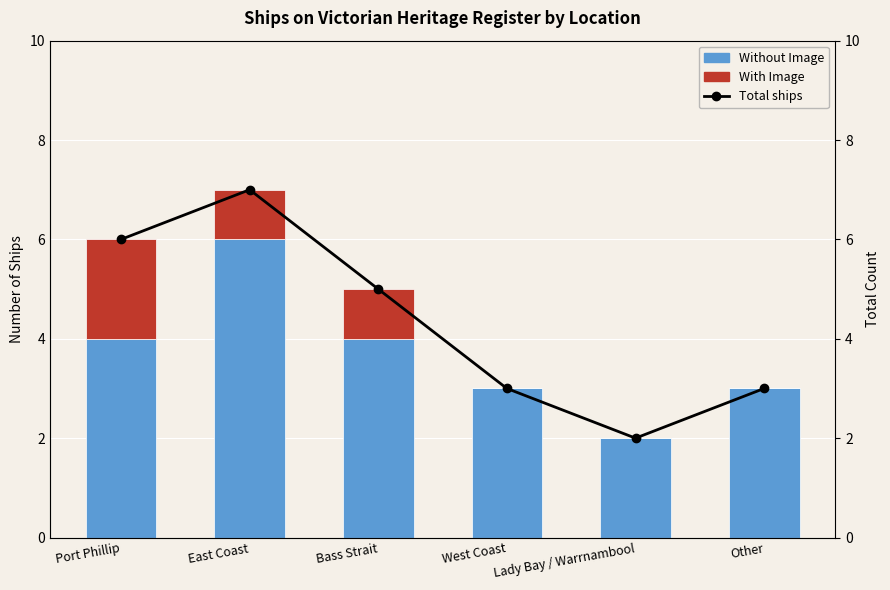

What is the difference between the second highest and minimum values in the With Image series?

1